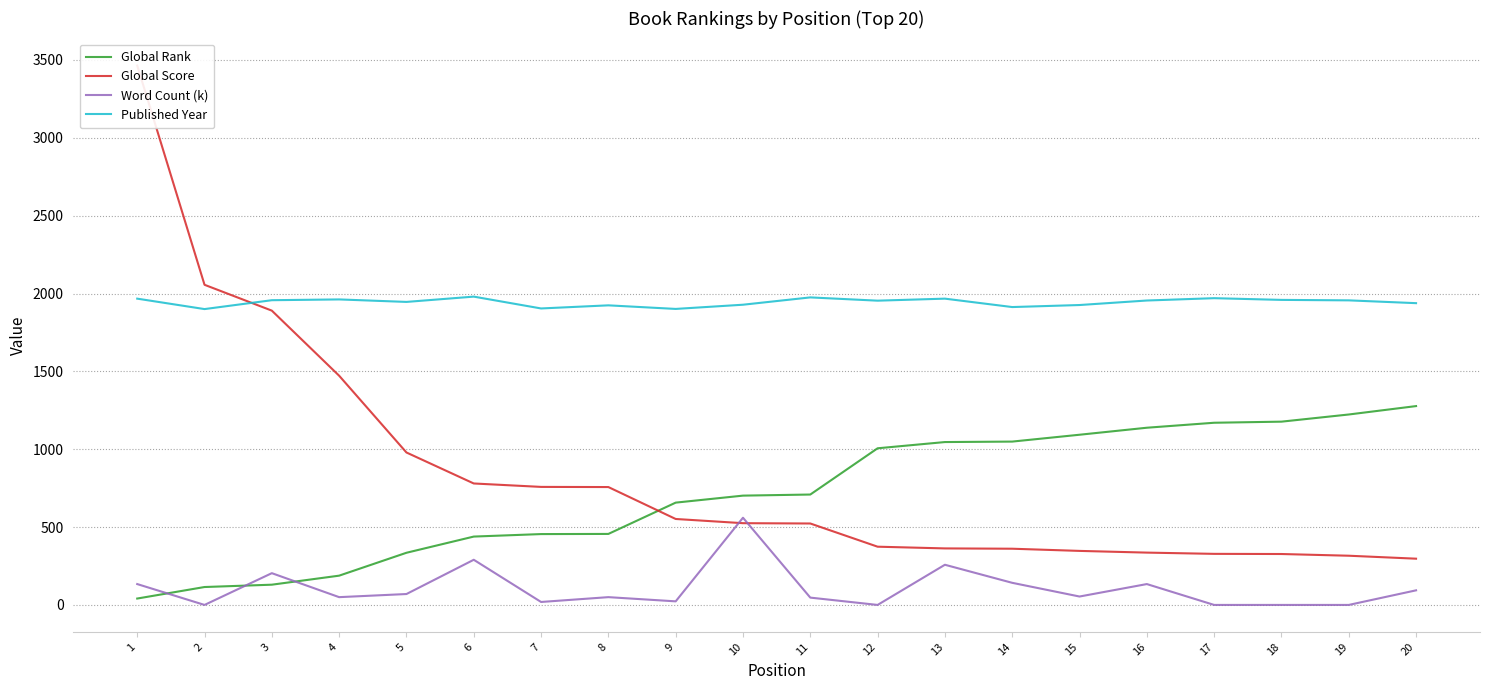

What is the value of the Published Year point at the 18th from the left?

1959.0